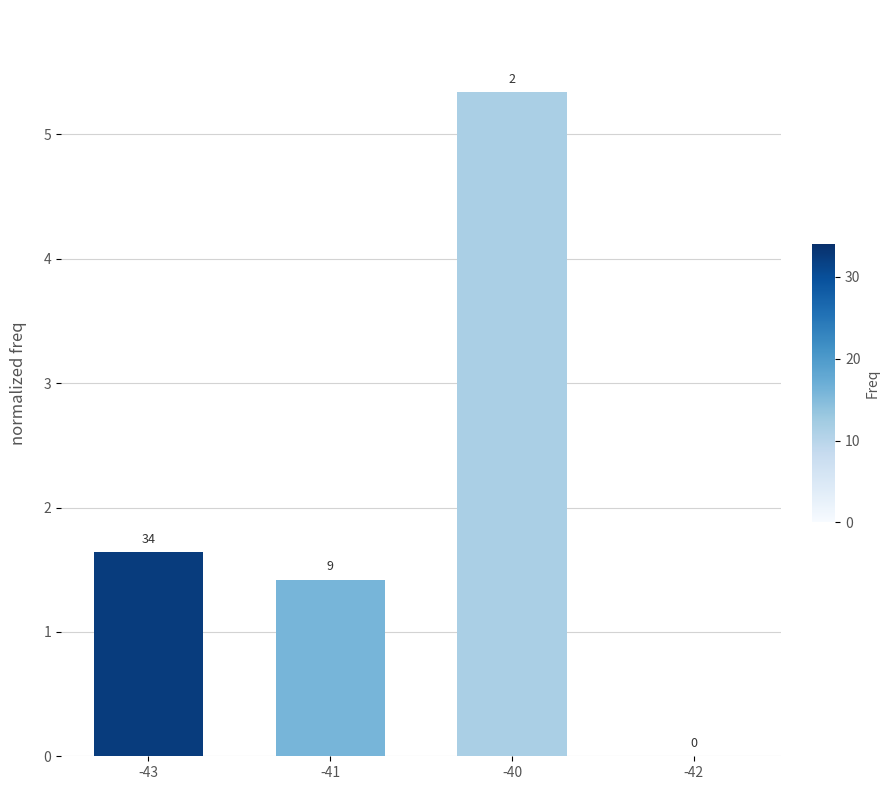

List the labels in order of value, smallest first.

-42, -41, -43, -40